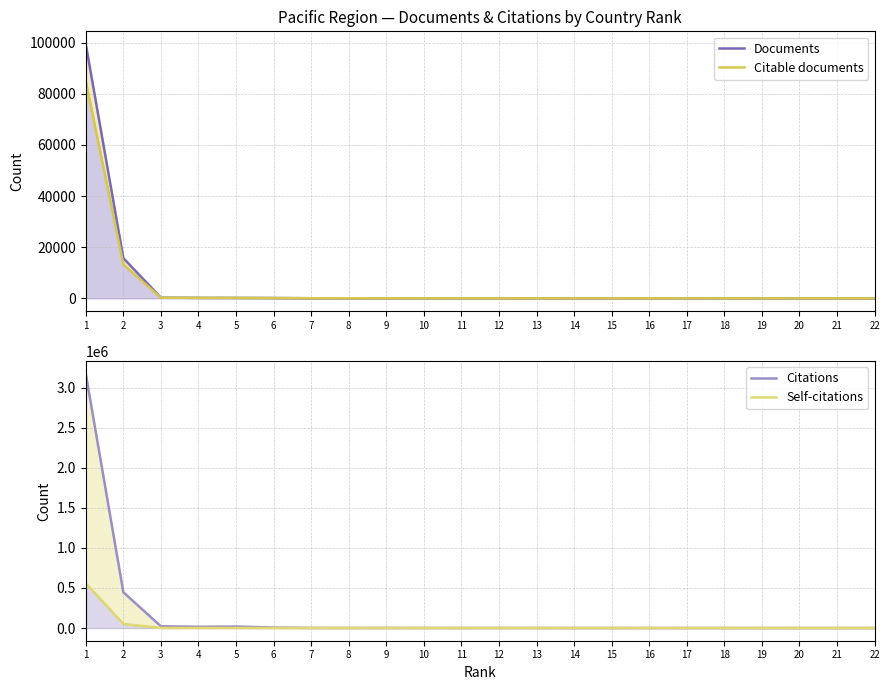

Does the chart have visible grid lines?

Yes